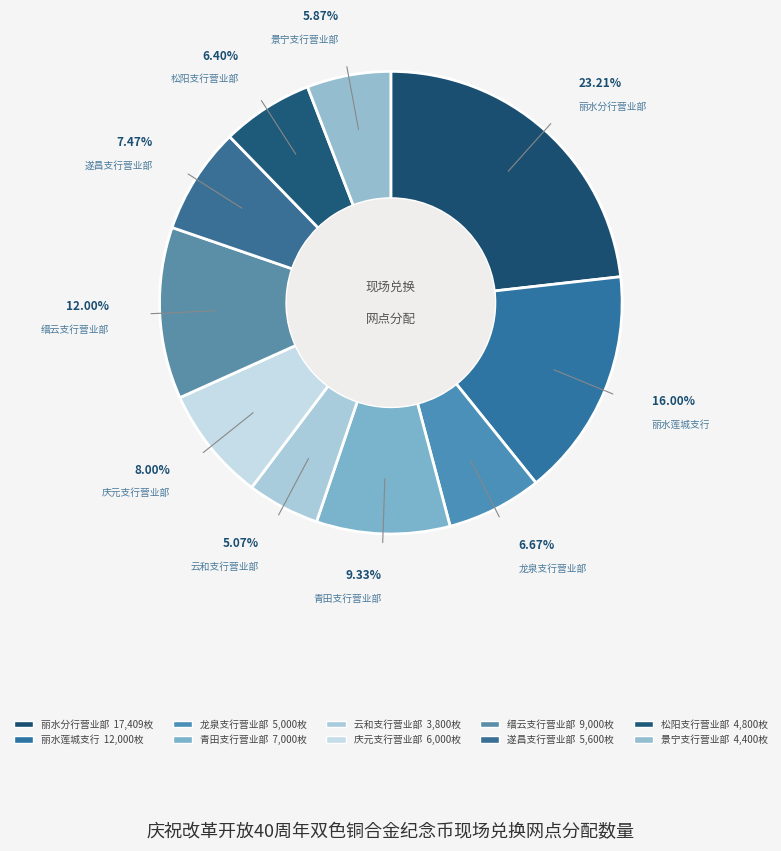

How many slices are in this pie chart?

10